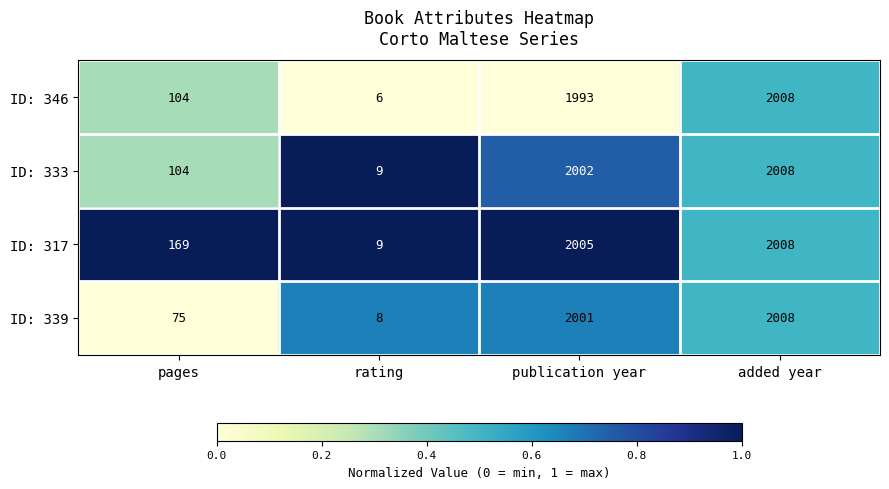

What is the total value across all series at rating?

32